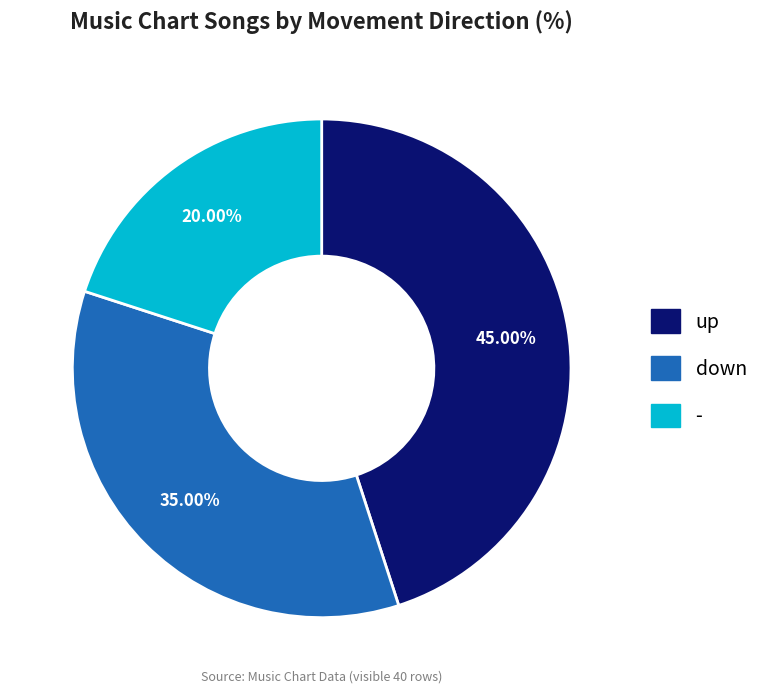

Is up the majority of the pie?

No